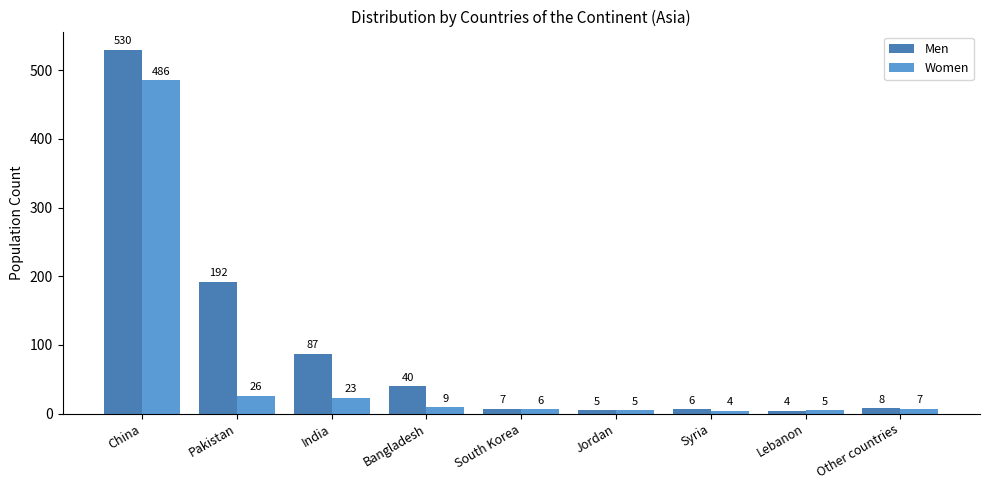

How many bars are there in total?

18